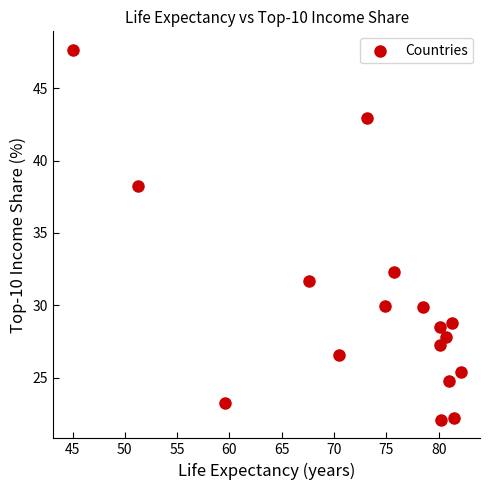

What is the range of X values (max minus min)?

37.1